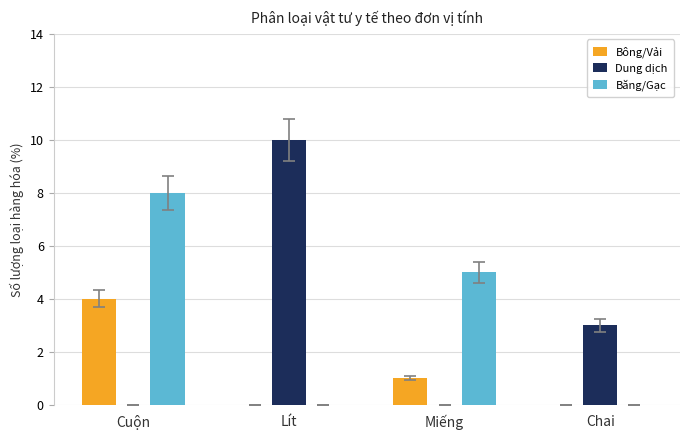

What is the sum of the Băng/Gạc values at Miếng and Cuộn?

13